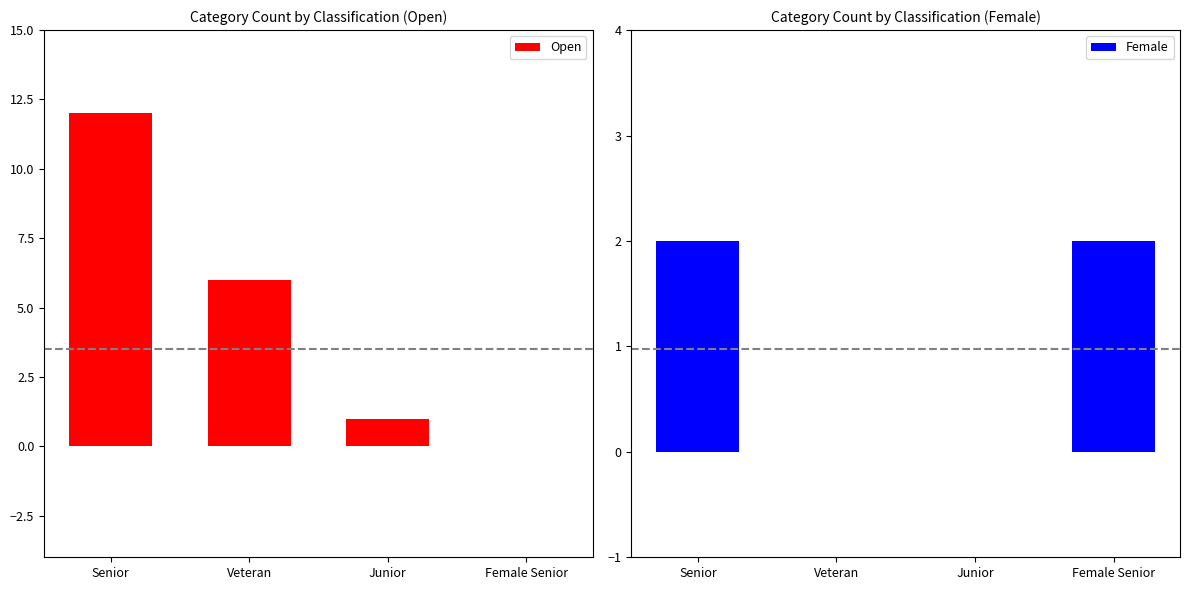

How many values in the Female series are below 2?

2